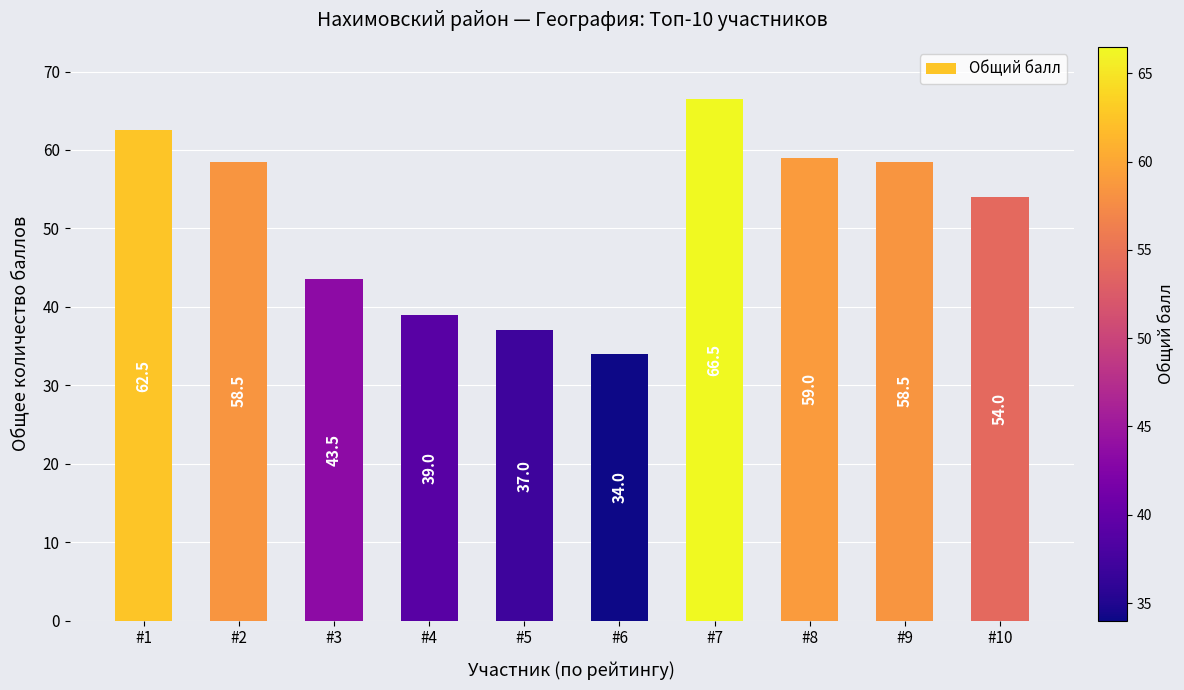

Which category has the highest value across all series?

#7